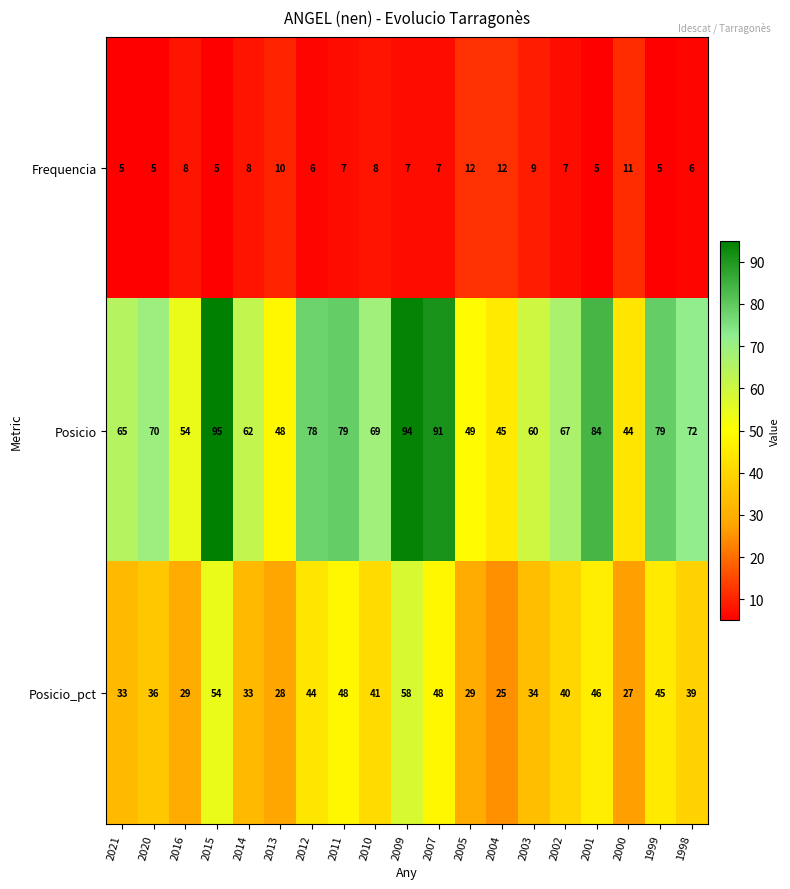

Where does the Frequencia series first go above 7?

2016